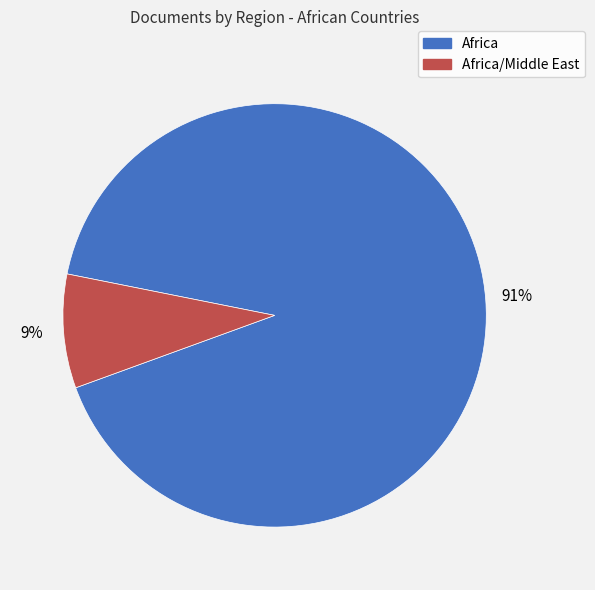

Combined, do Africa/Middle East and Africa account for over 50%?

Yes